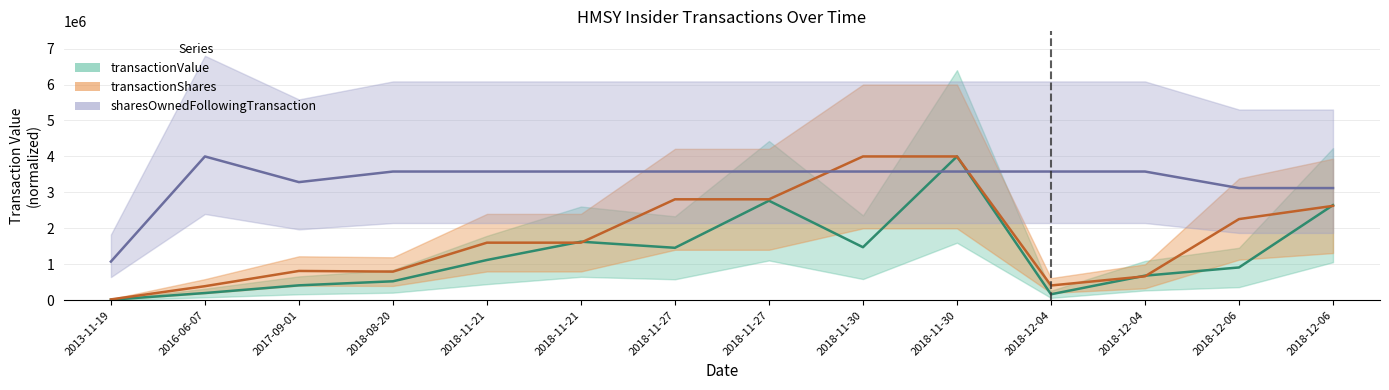

Is the value of transactionShares at 2018-11-21 greater than the value of sharesOwnedFollowingTransaction at 2018-12-06?

No